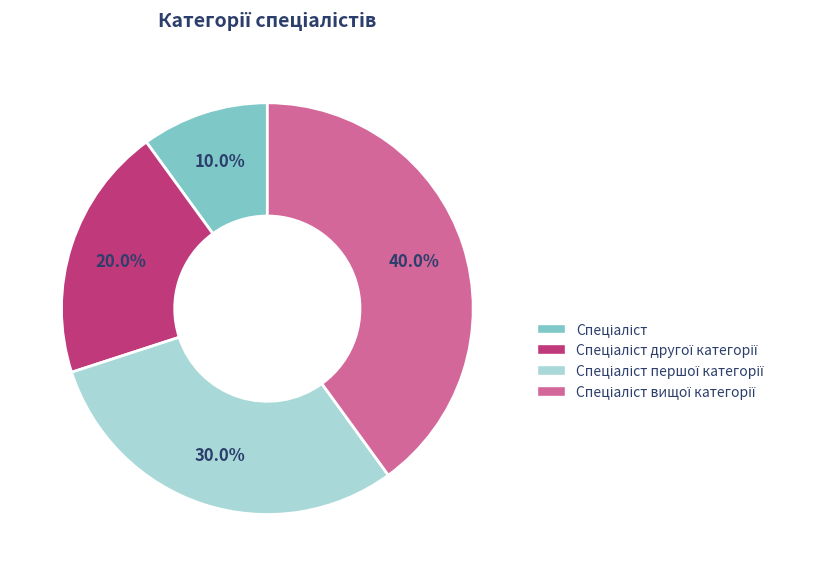

Is there any slice that represents more than half of the pie?

No